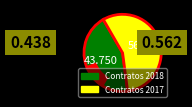

Which slice is the largest?

Contratos 2017